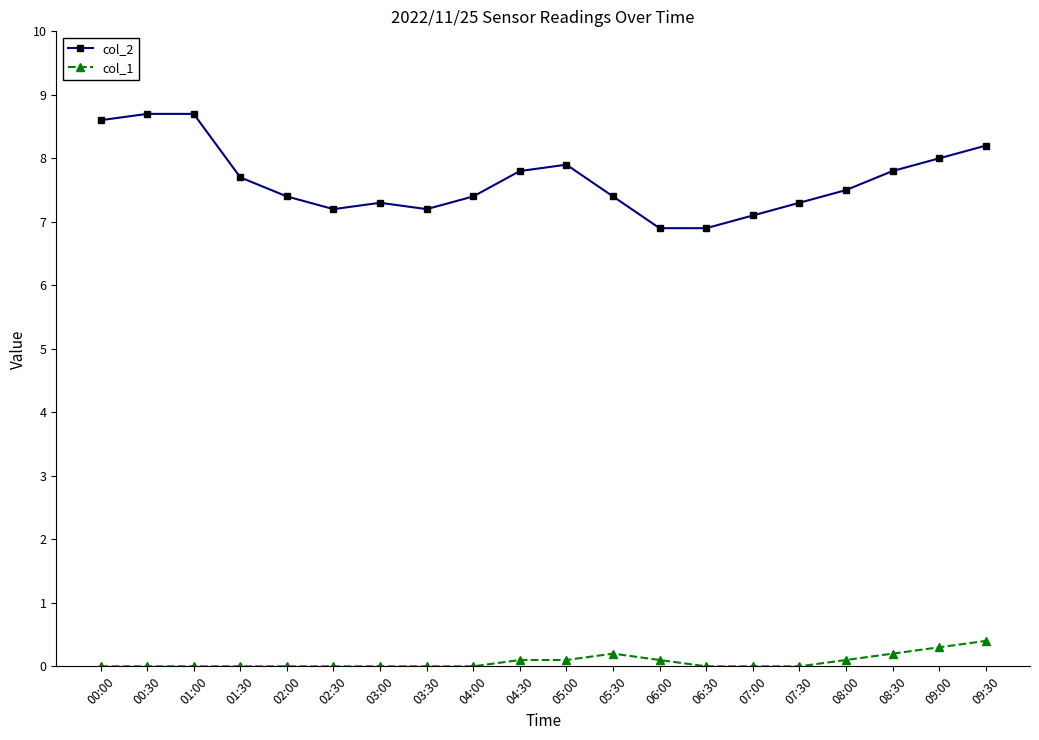

True or false: col_1 and col_2 intersect in this chart.

False